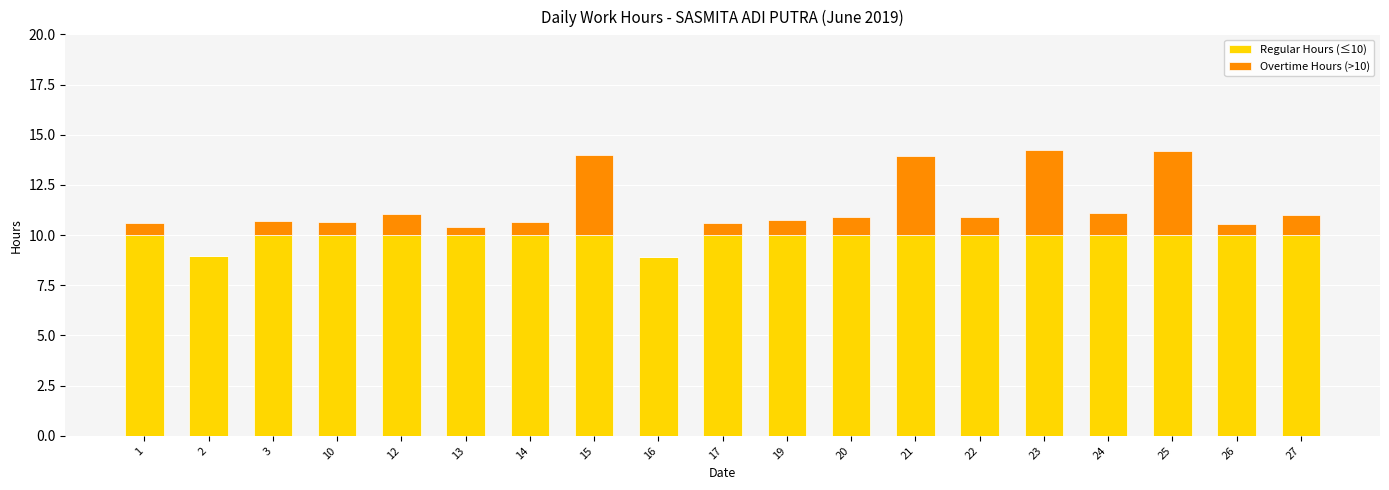

How many categories are shown in the chart?

19